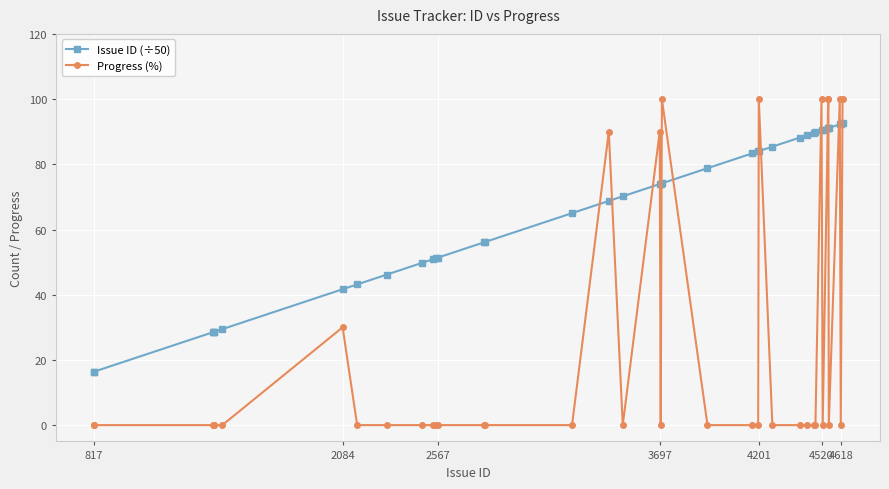

List the series in order of their peak value, highest first.

Progress (%), Issue ID (÷50)